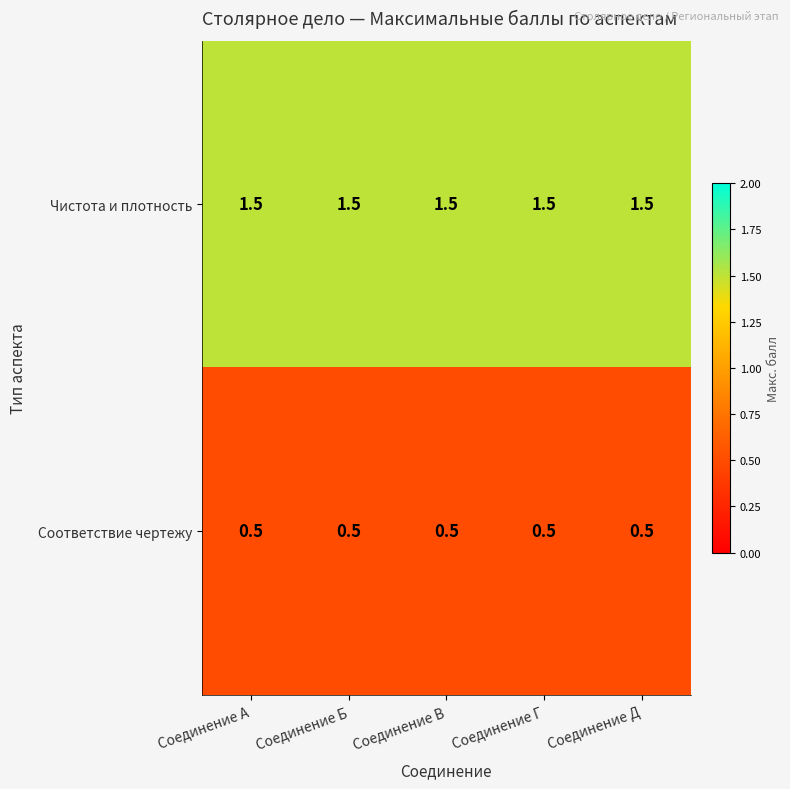

Is the value of Соответствие чертежу at Соединение В greater than the value of Чистота и плотность at Соединение Г?

No